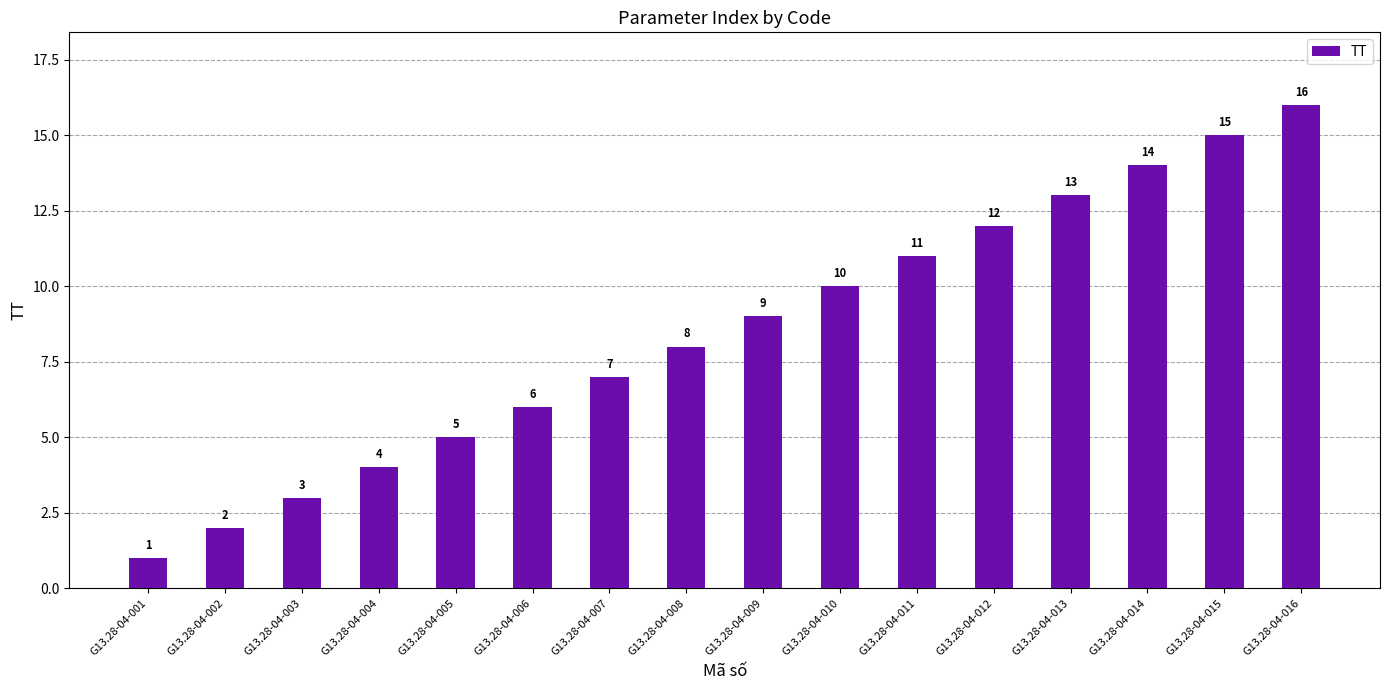

At which label is the value closest to 8?

G13.28-04-008